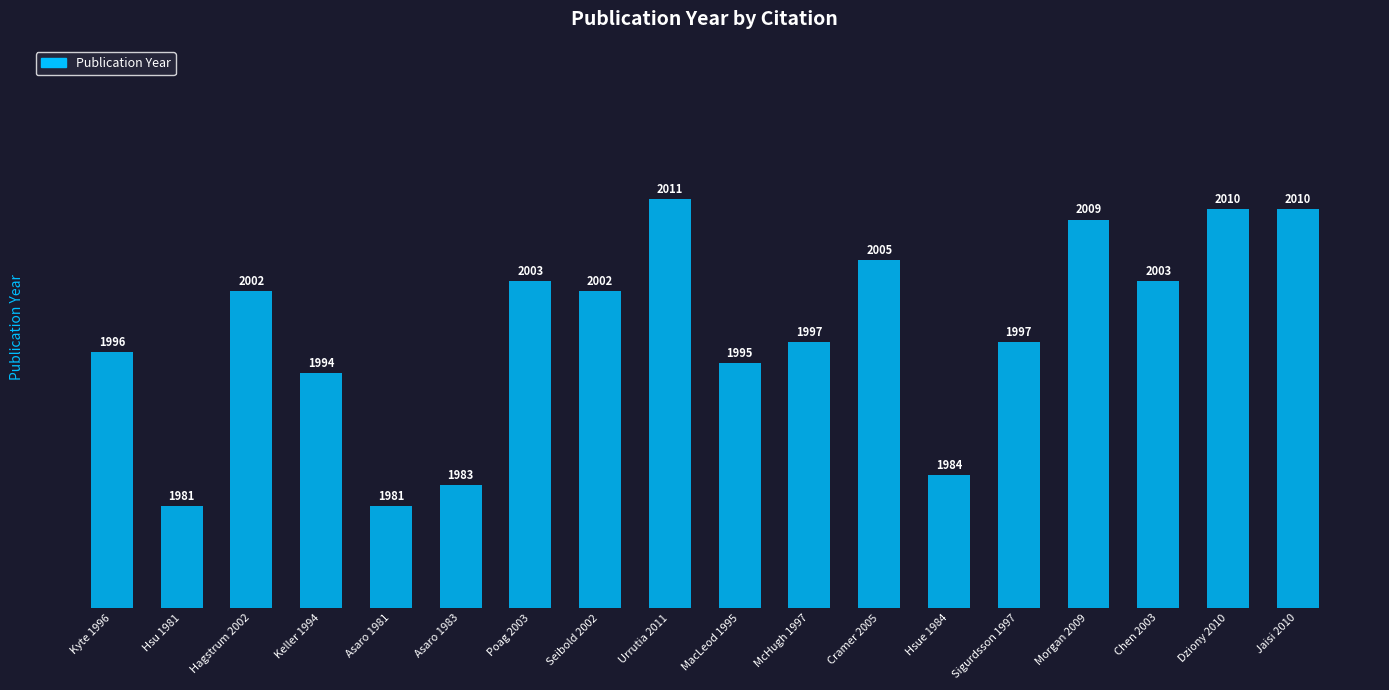

Where is the data nearest to the value 1996?

Kyte 1996